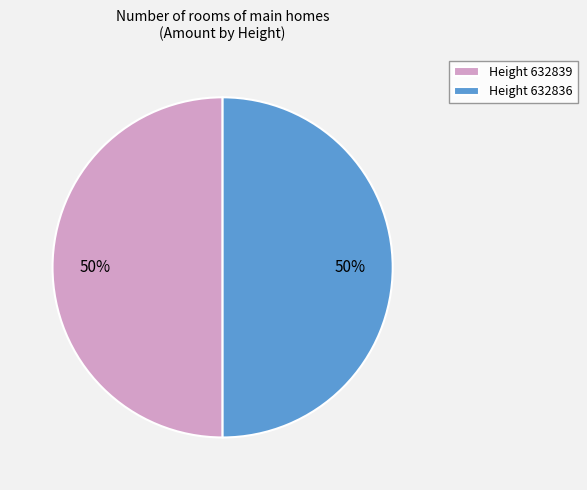

What percentage is the Height 632839 slice, to the nearest percent?

50%